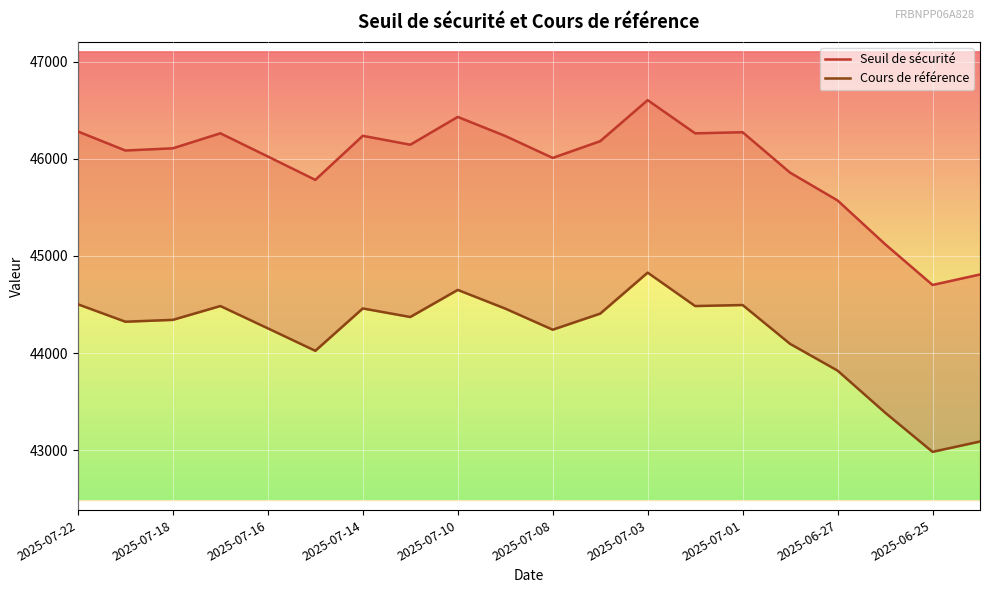

True or false: Cours de référence has more than 1 points higher than both neighbors.

True